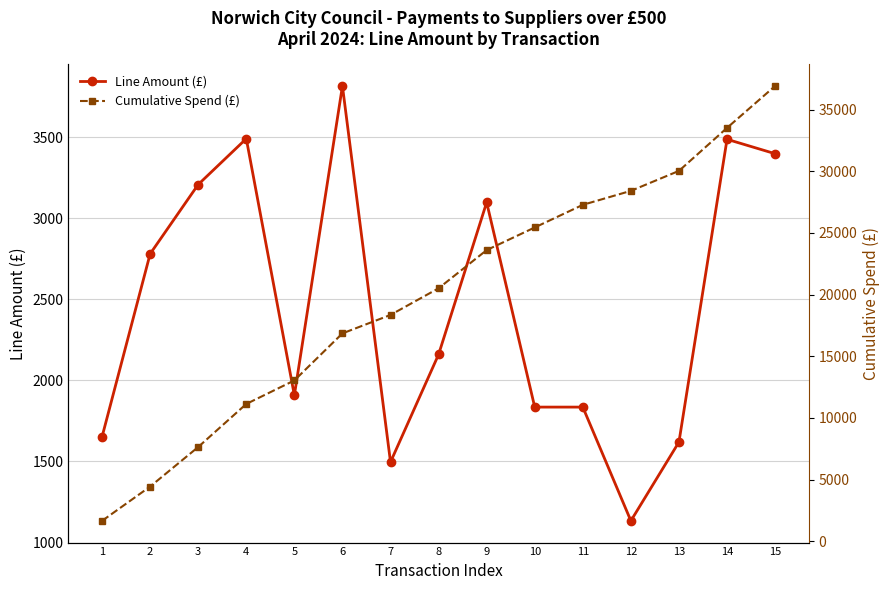

What is the difference between the maximum and minimum values in the Cumulative Spend (£) series?

35269.2